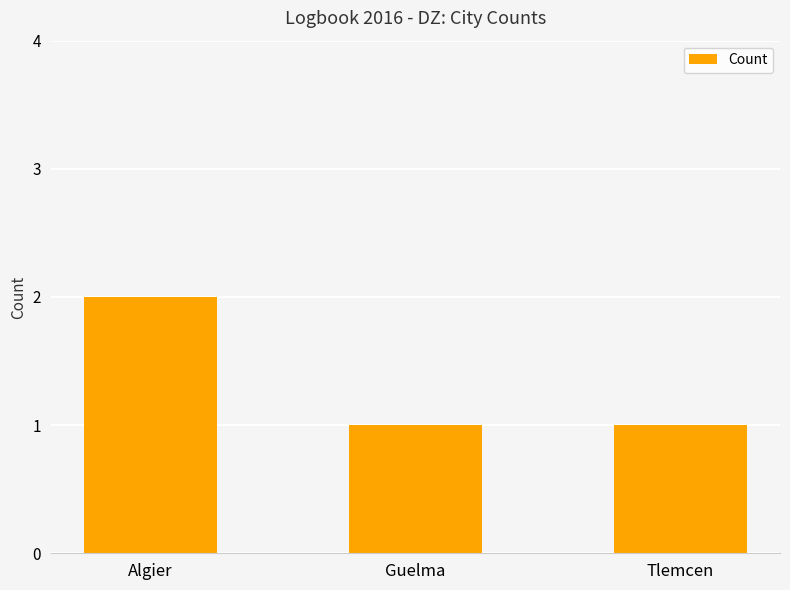

Which category has the highest value across all series?

Algier